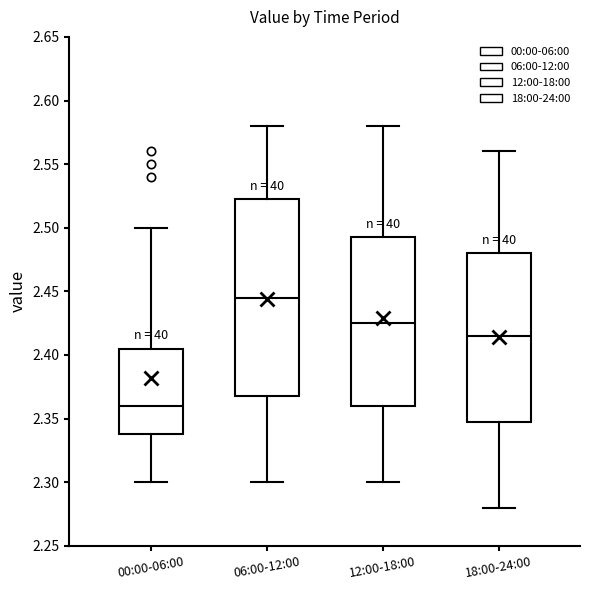

Which box has the highest median line?

06:00-12:00